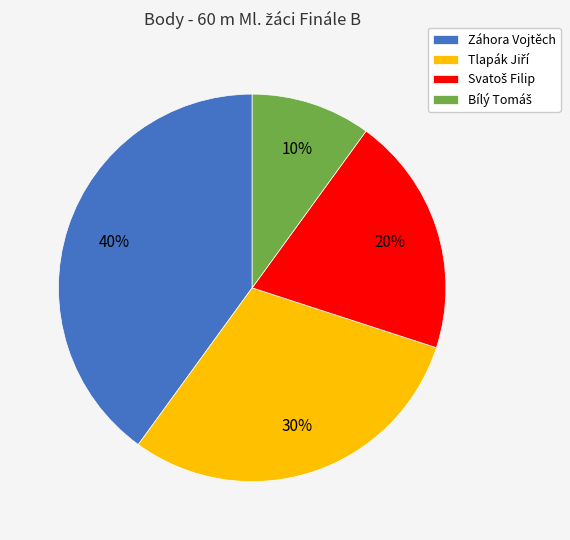

To the nearest percent, what is the average slice percentage?

25%